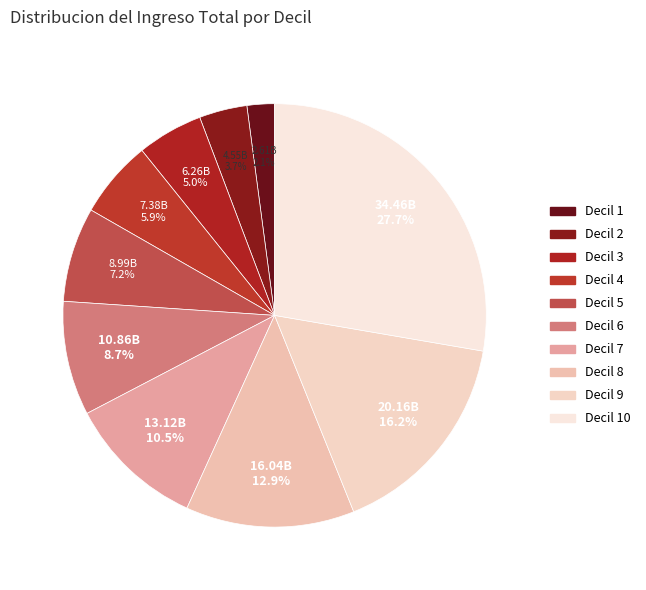

Rank the categories by value from lowest to highest.

Decil 1, Decil 2, Decil 3, Decil 4, Decil 5, Decil 6, Decil 7, Decil 8, Decil 9, Decil 10